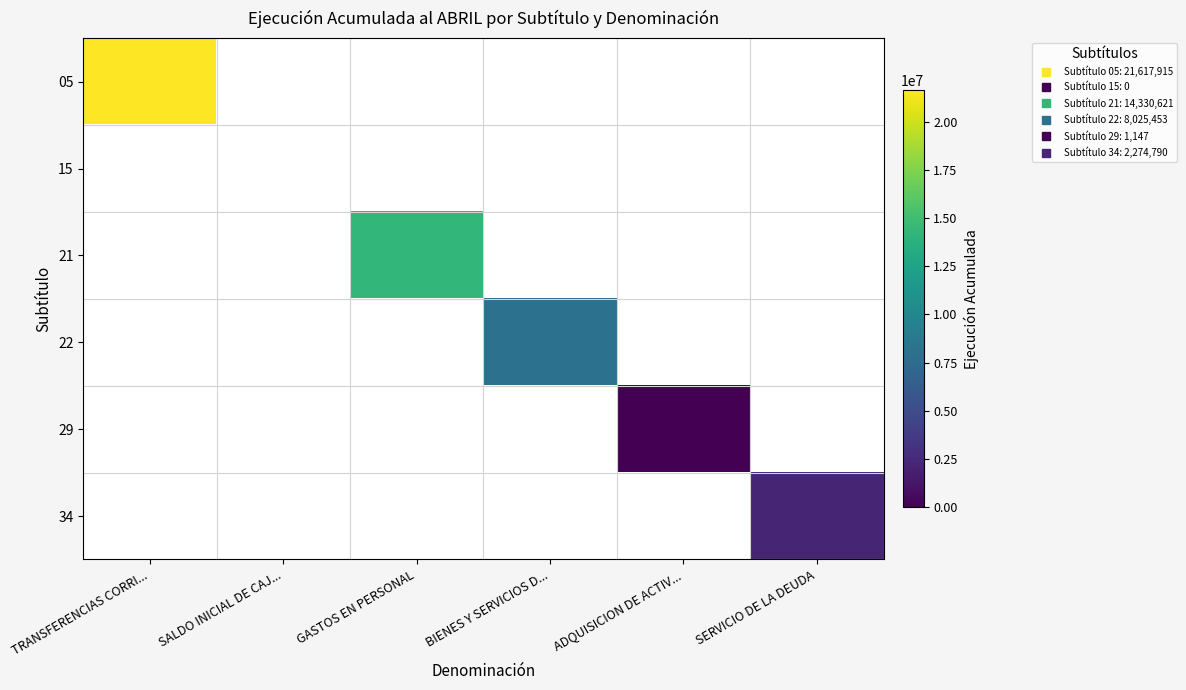

How many data points does each series have?

6